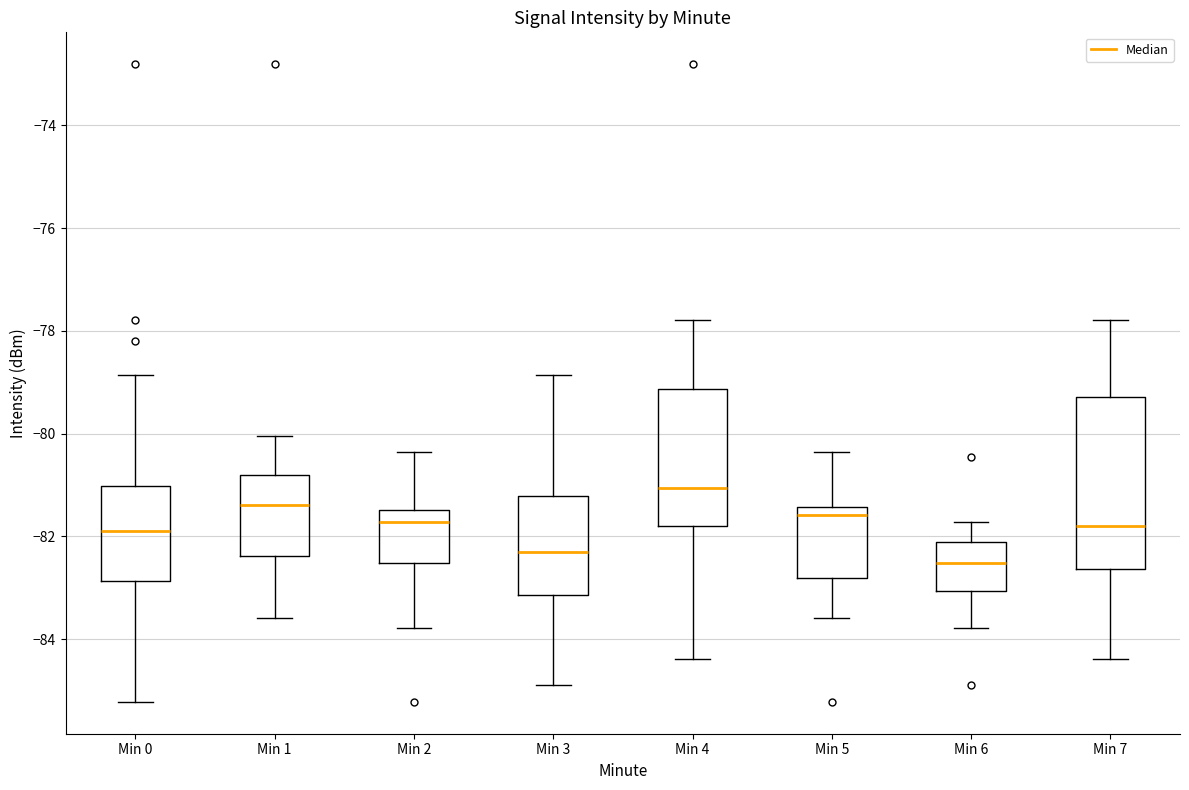

Reading left to right, read every box against the y-axis: the position of its median line, the range the box covers, and the ends of its whiskers. The values are not printed on the chart, so give them approximately, as read against the axis.

Min 0: median -81.8, box -82.8 to -81.0, whiskers -85.2 to -78.8
Min 1: median -81.4, box -82.4 to -80.8, whiskers -83.6 to -80.0
Min 2: median -81.8, box -82.6 to -81.4, whiskers -83.8 to -80.4
Min 3: median -82.4, box -83.2 to -81.2, whiskers -84.8 to -78.8
Min 4: median -81.0, box -81.8 to -79.2, whiskers -84.4 to -77.8
Min 5: median -81.6, box -82.8 to -81.4, whiskers -83.6 to -80.4
Min 6: median -82.6, box -83.0 to -82.2, whiskers -83.8 to -81.8
Min 7: median -81.8, box -82.6 to -79.2, whiskers -84.4 to -77.8